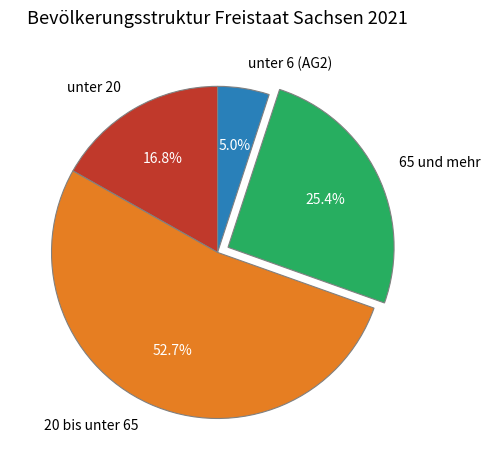

How many slices are in this pie chart?

4